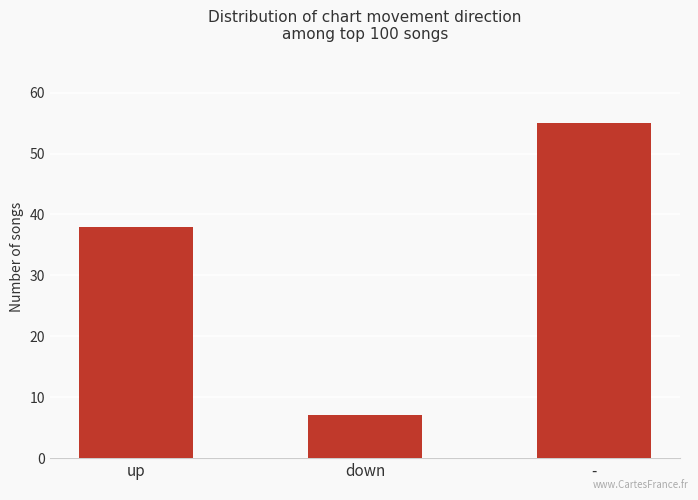

Which label corresponds to the largest value in the chart?

-